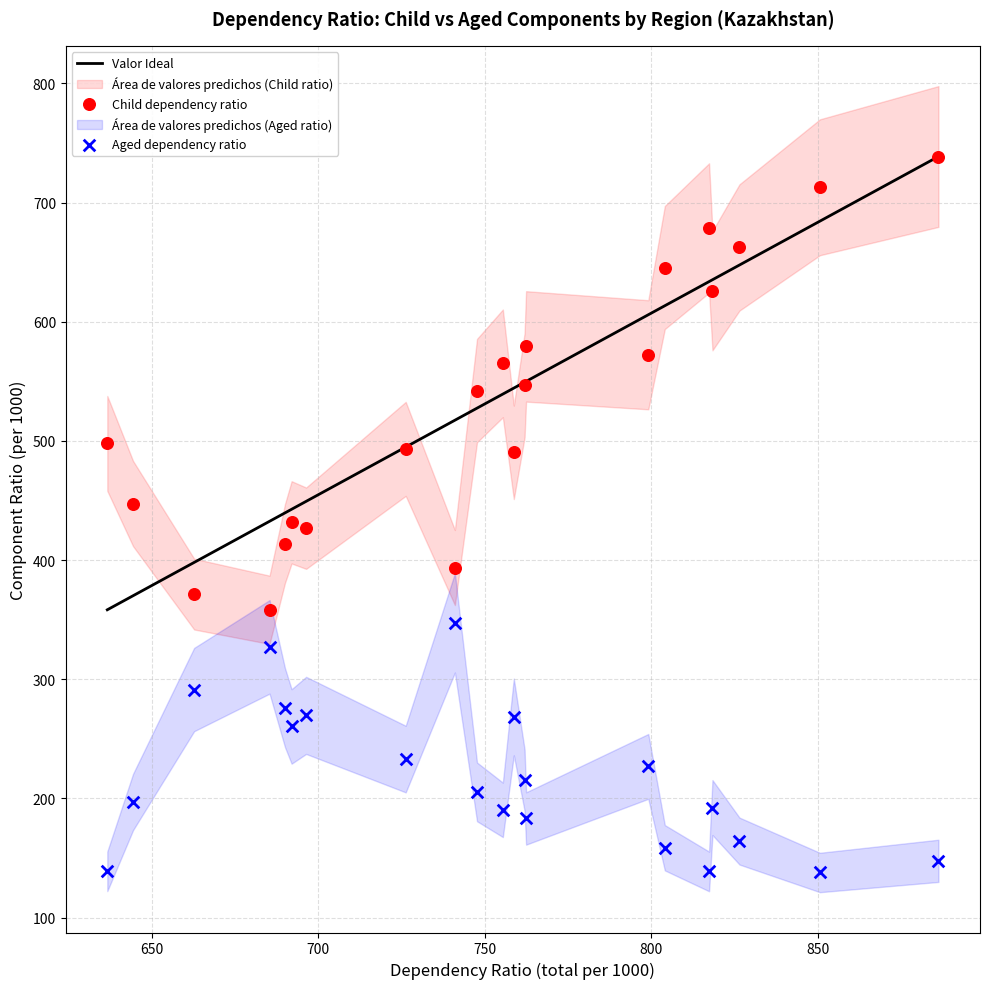

What is the X range (max minus min) for the scatter plot?

249.5